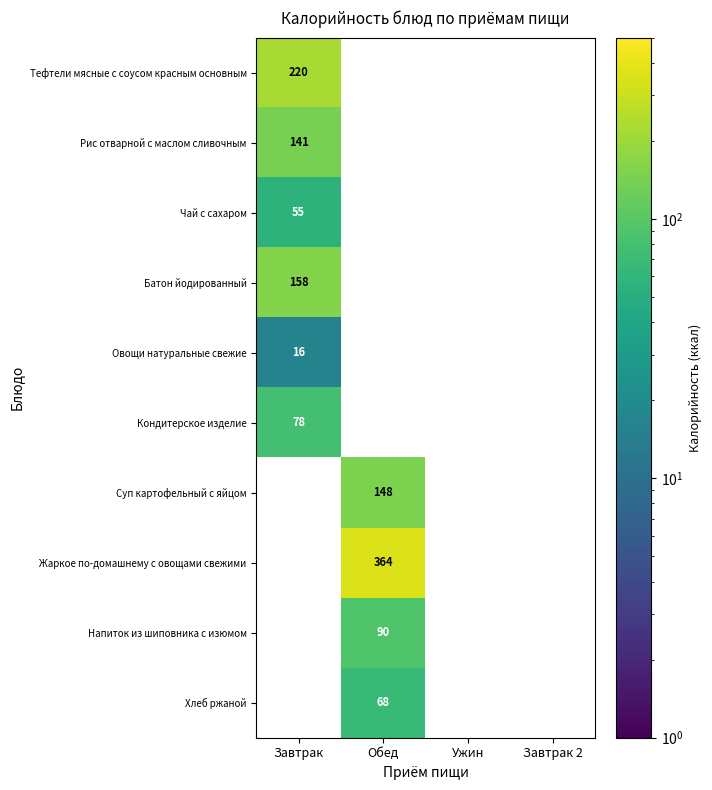

The Рис отварной с маслом сливочным series shows 214.6 at Завтрак. True or false?

False